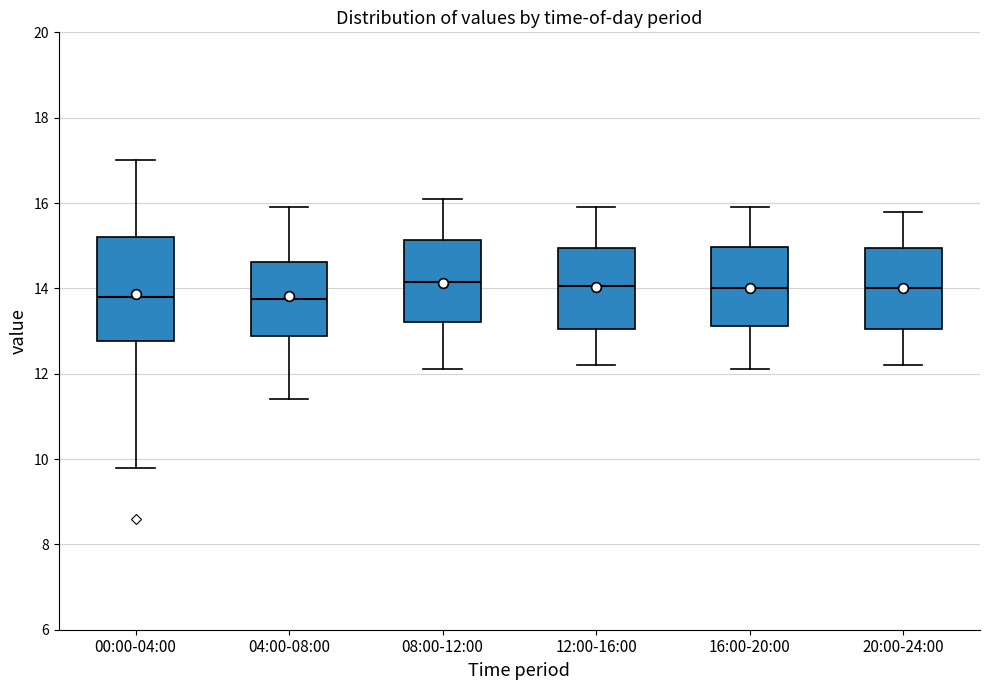

Comparing the boxes themselves (not the whiskers), which one is the tallest?

00:00-04:00